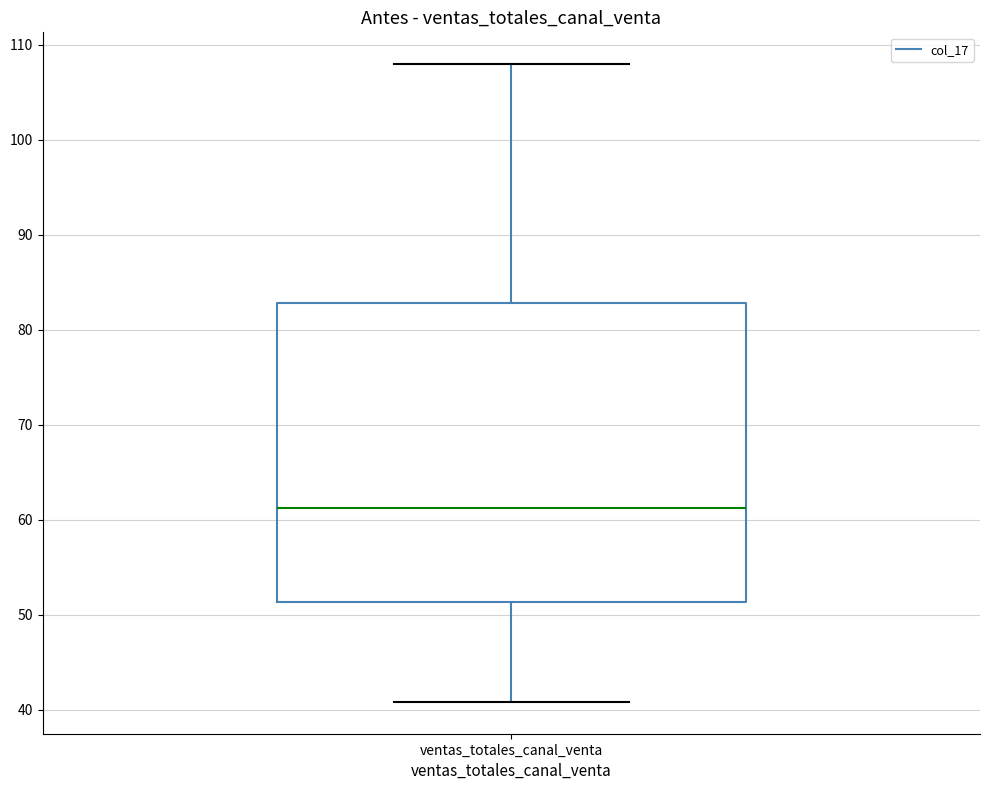

Read this box plot against the y-axis: the position of the median line, the range covered by the box, and the ends of both whiskers. The values are not printed on the chart, so give them approximately, as read against the axis.

median 61, box 51 to 83, whiskers 41 to 108